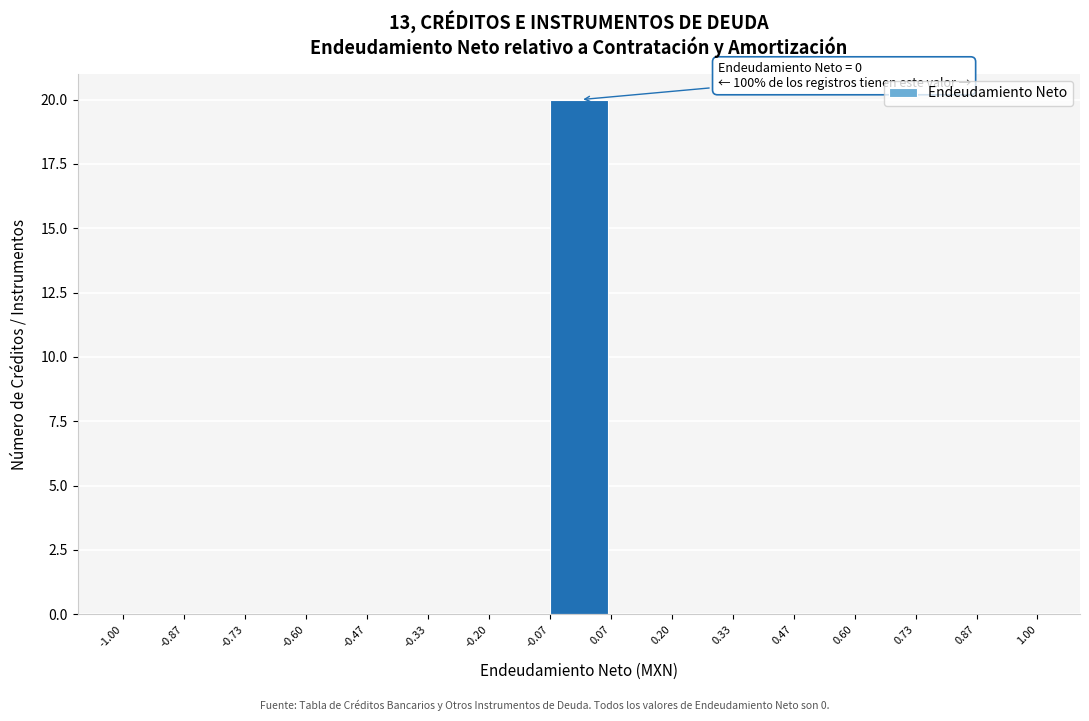

Which range on the x-axis has the tallest bar?

-0.07 to 0.07